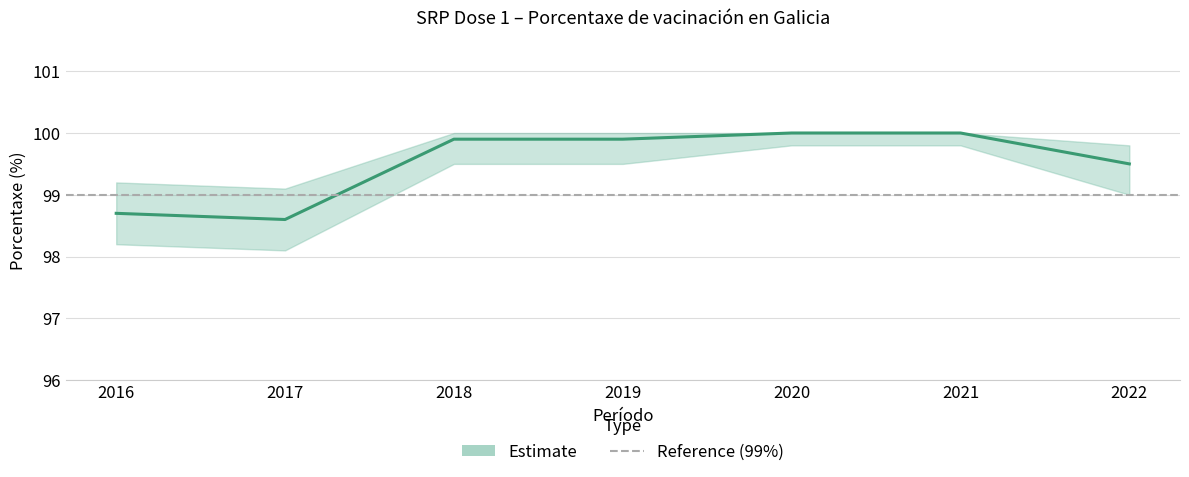

True or false: Porcentaxe has a value of 40.5 at 2017.

False